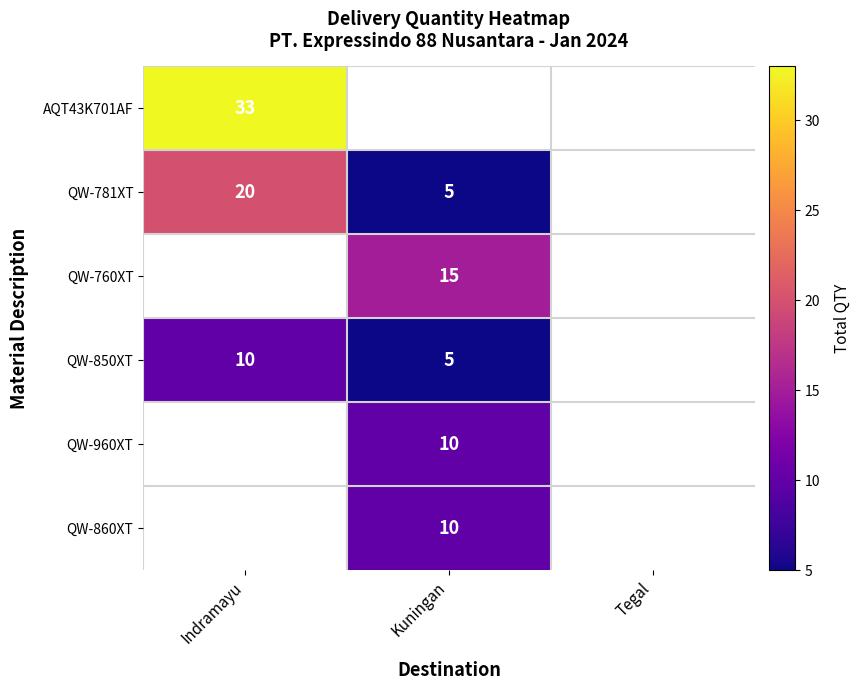

The value of QW-781XT at Indramayu is 20. True or false?

True